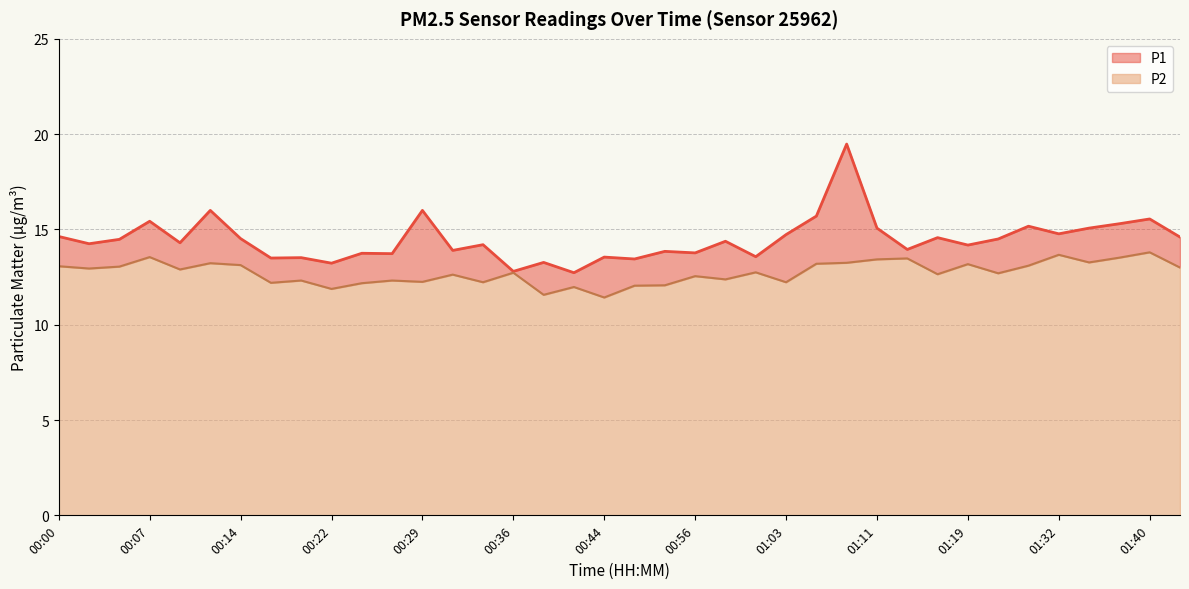

Which series has the largest total across all categories?

P1